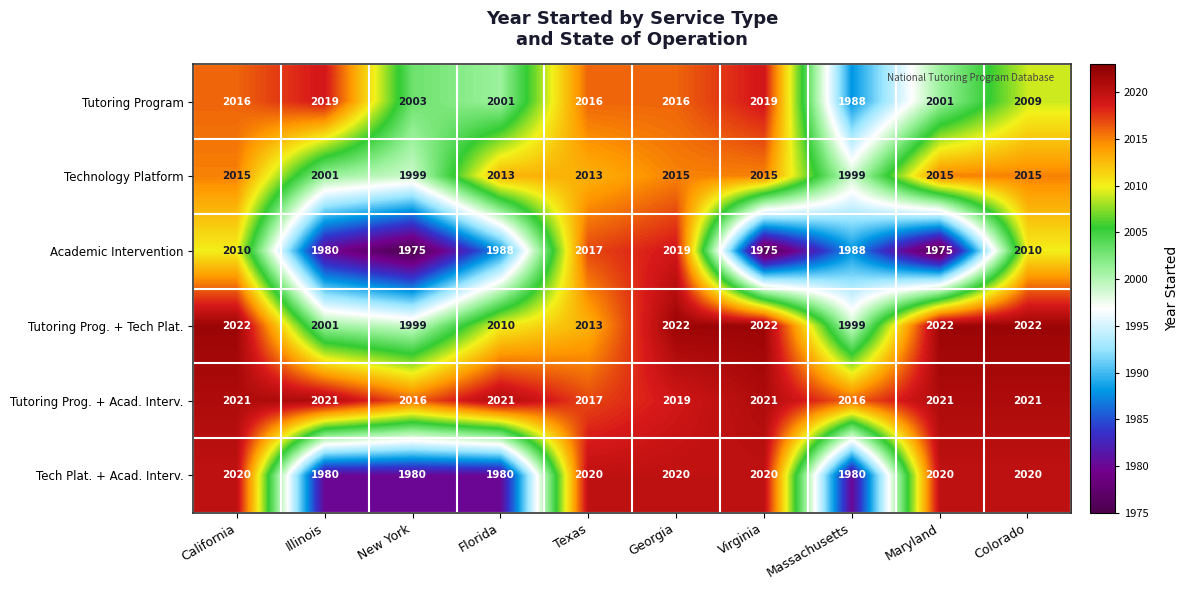

Is it true that Academic Intervention equals 1358 at Maryland?

False